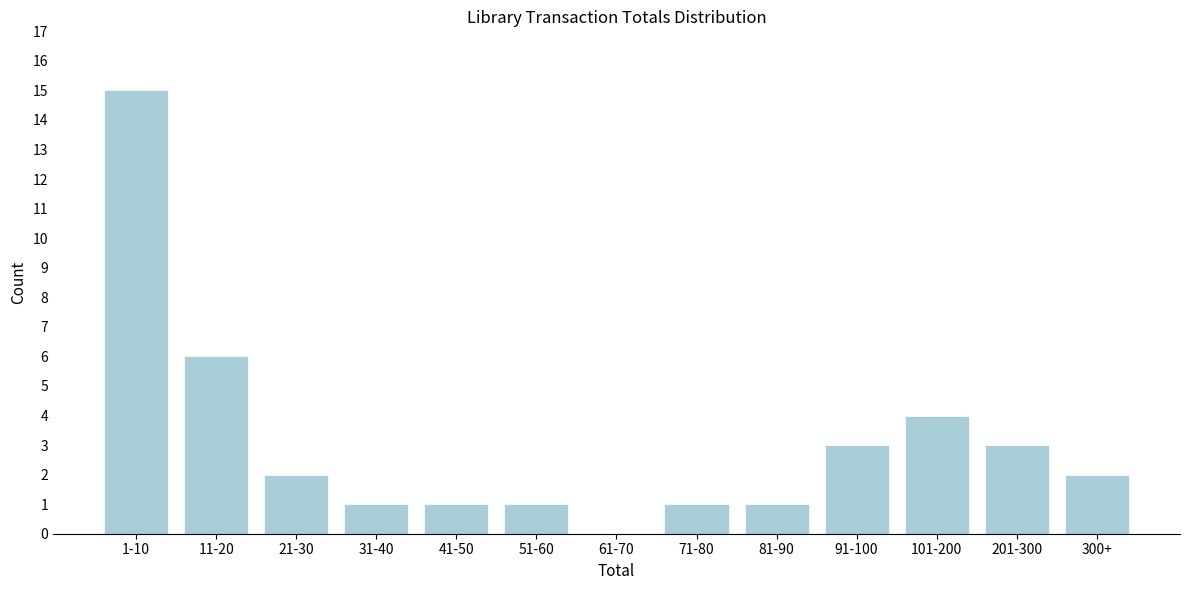

Reading left to right, what are all the values shown in this chart?

1-10=15	11-20=6	21-30=2	31-40=1	41-50=1	51-60=1	61-70=0	71-80=1	81-90=1	91-100=3	101-200=4	201-300=3	300+=2